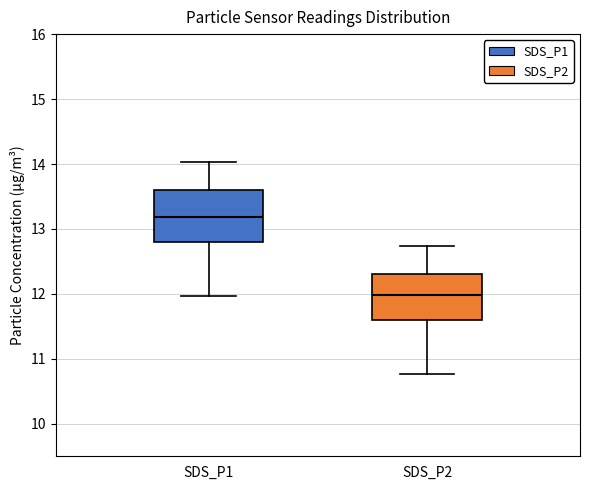

Reading left to right, transcribe this box plot: for each box, give where its median line is, the range the box spans, and where its two whiskers end, as read against the y-axis. The values are not printed on the chart, so give them approximately, as read against the axis.

SDS_P1: median 13.2, box 12.8 to 13.6, whiskers 12.0 to 14.0
SDS_P2: median 12.0, box 11.6 to 12.3, whiskers 10.8 to 12.7